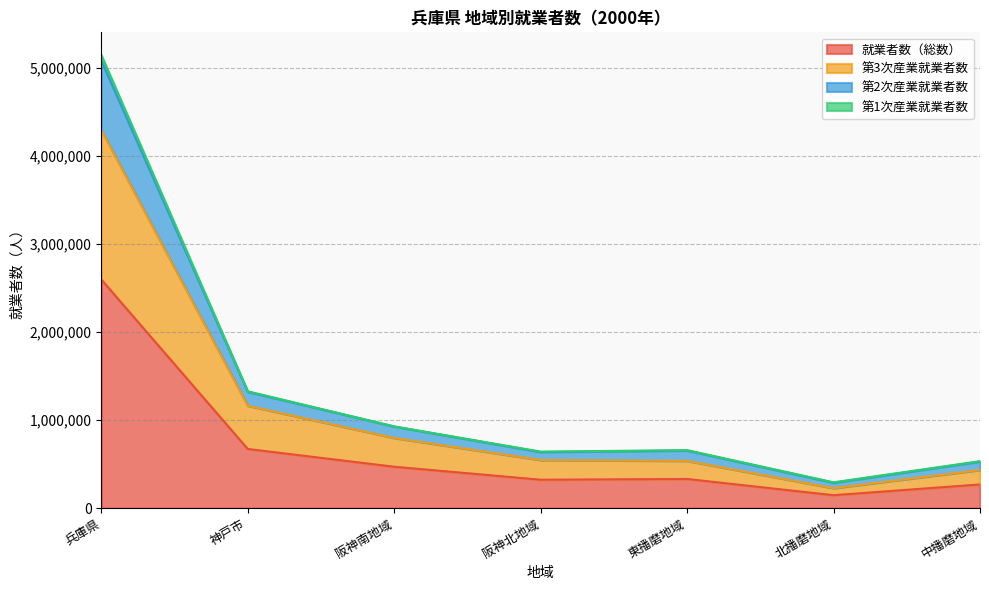

True or false: 第3次産業就業者数 and 第2次産業就業者数 intersect in this chart.

False